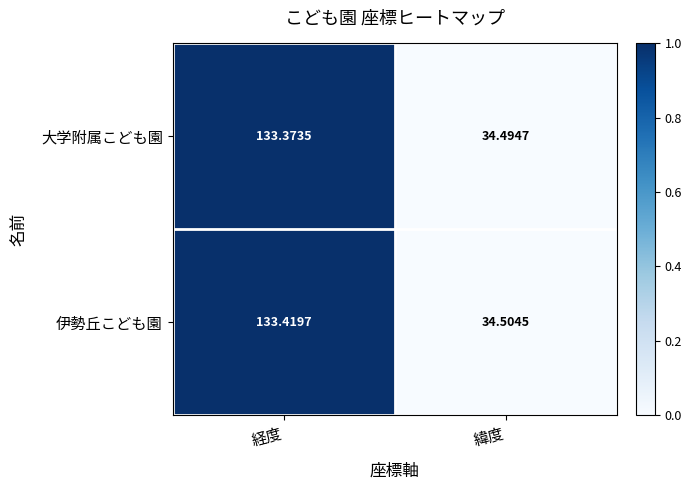

Which series has the largest range (max minus min)?

伊勢丘こども園